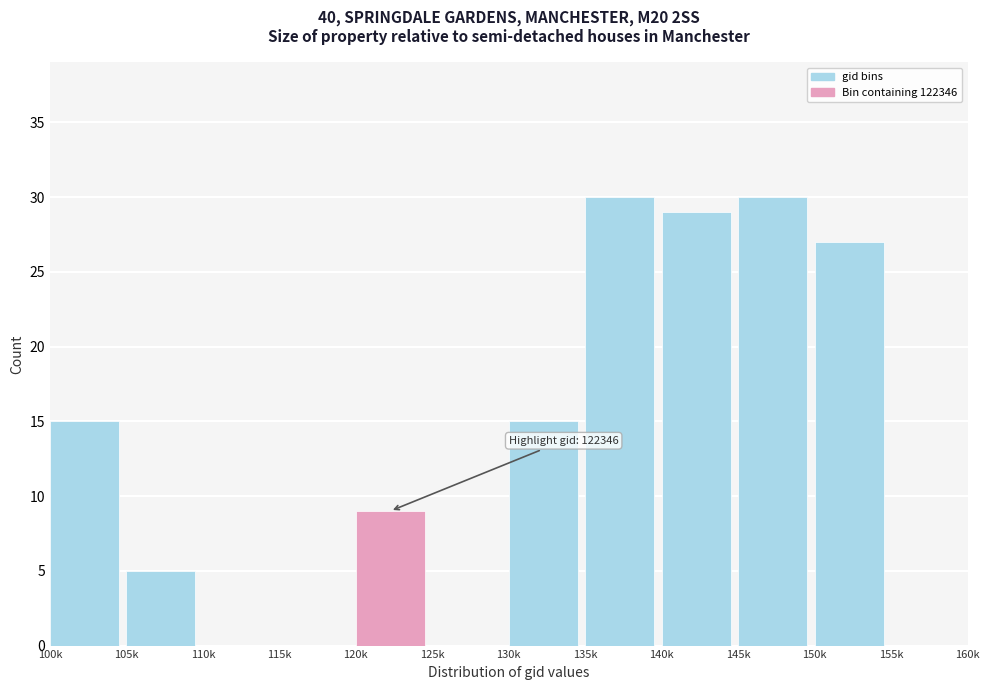

Reading left to right, what are all the values shown in this chart?

100k=15	105k=5	110k=0	115k=0	120k=9	125k=0	130k=15	135k=30	140k=29	145k=30	150k=27	155k=0